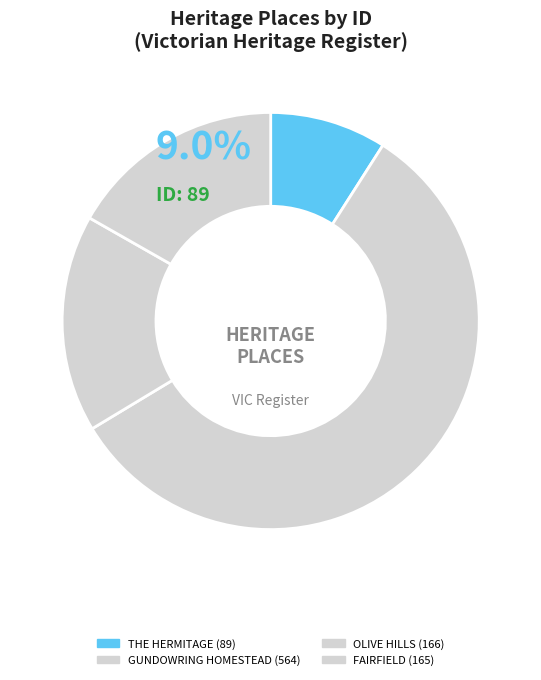

What is the smallest slice in the pie chart?

THE HERMITAGE